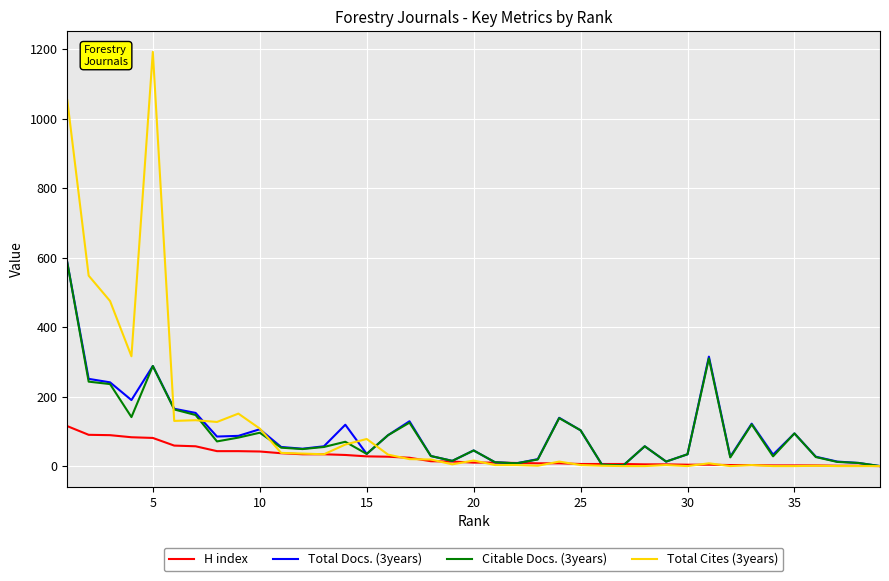

What is the maximum value shown in the chart?

1192